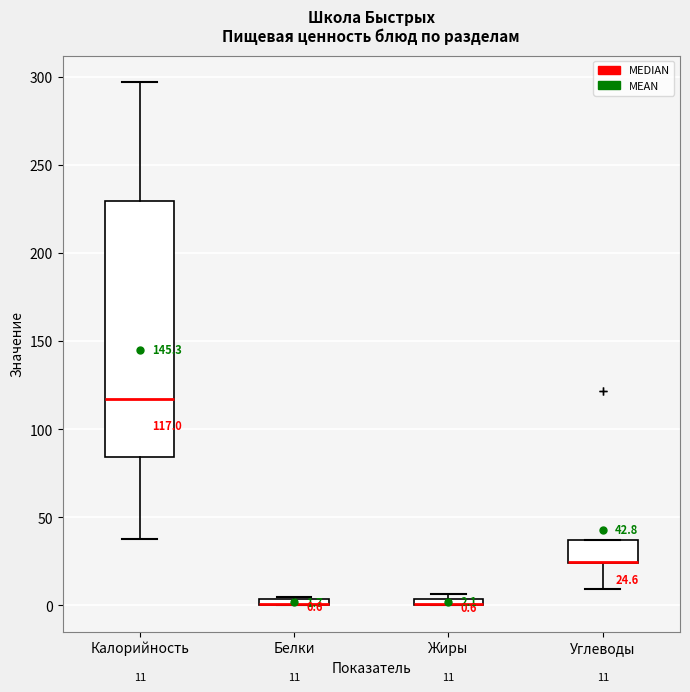

Which box is the tallest, from its lower edge to its upper edge?

Калорийность